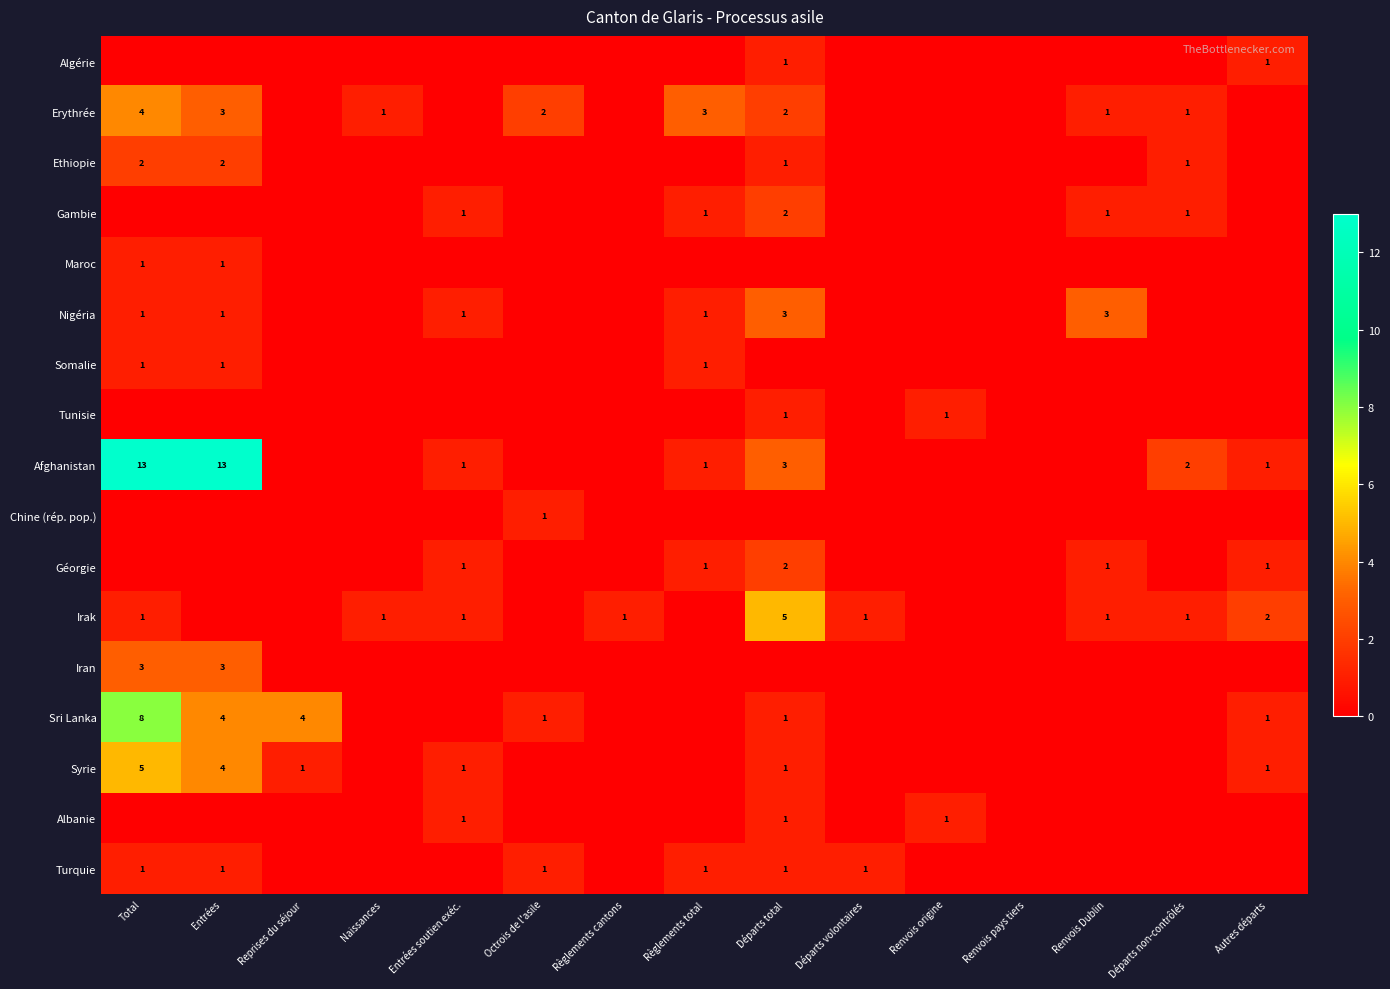

Which category has the lowest value across all series?

Total